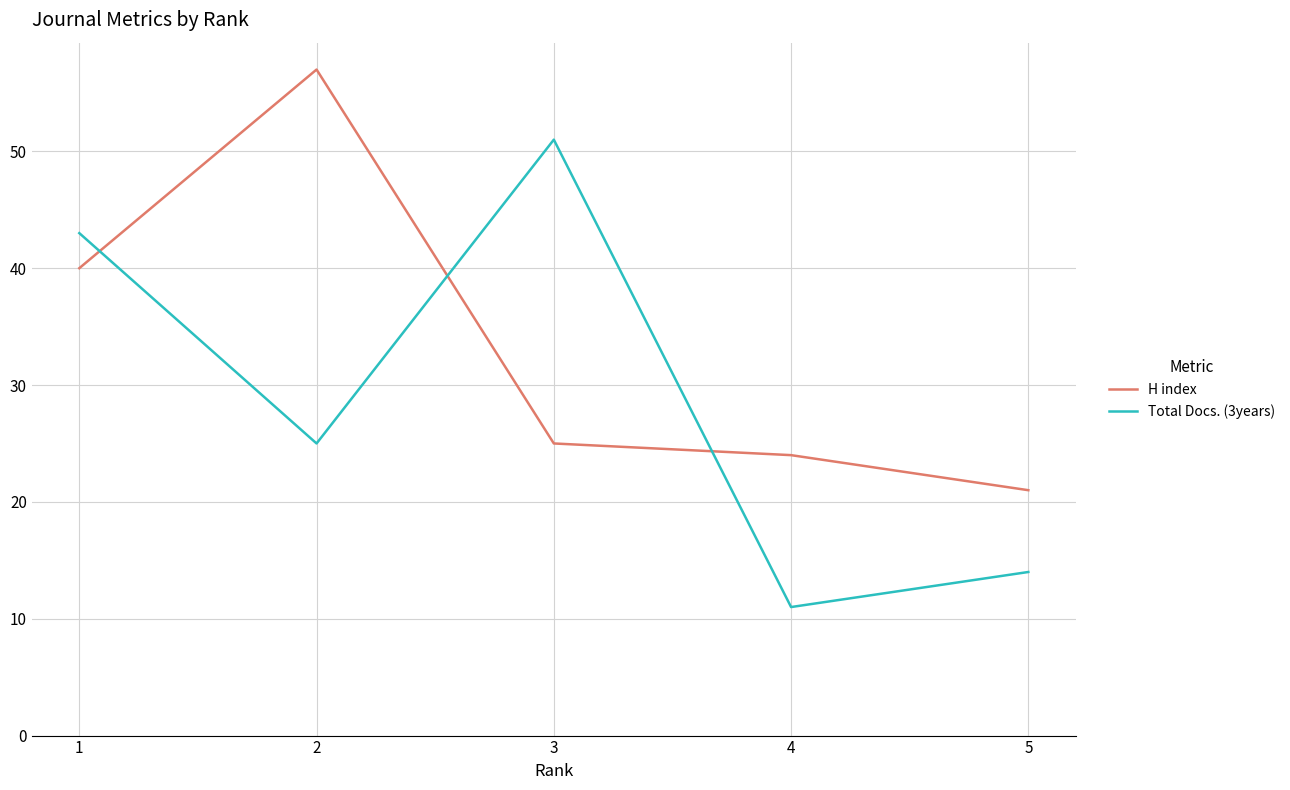

What is the sum of the Total Docs. (3years) values at 3 and 2?

76